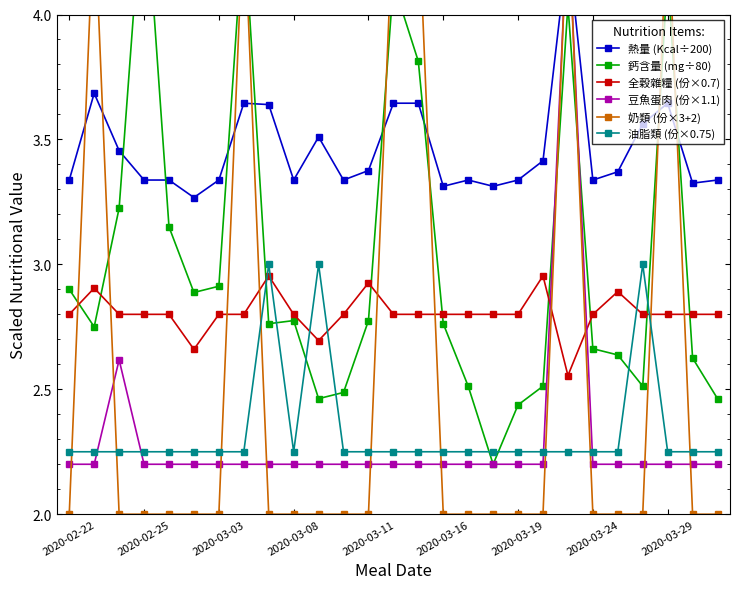

True or false: 全穀雜糧 (份×0.7) and 油脂類 (份×0.75) intersect in this chart.

True